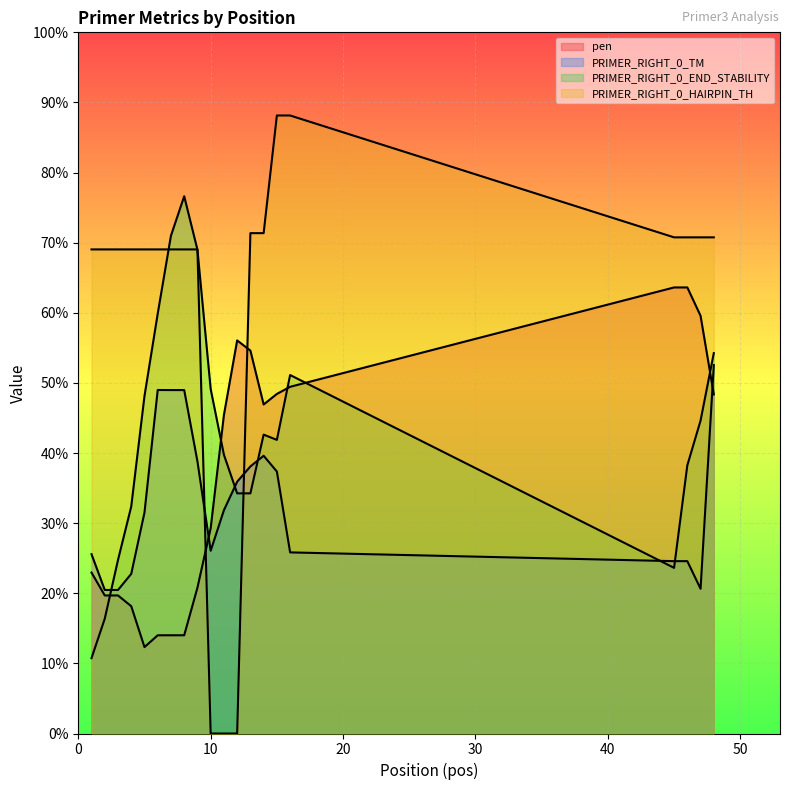

At which category does the chart reach its minimum across all series?

10